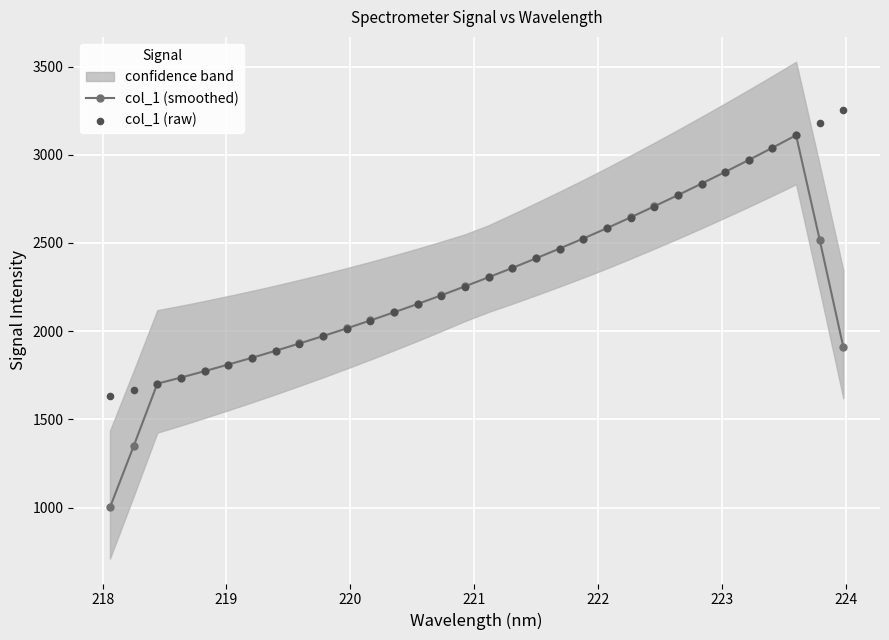

Which series contains the lowest Y value?

col_1 (smoothed)